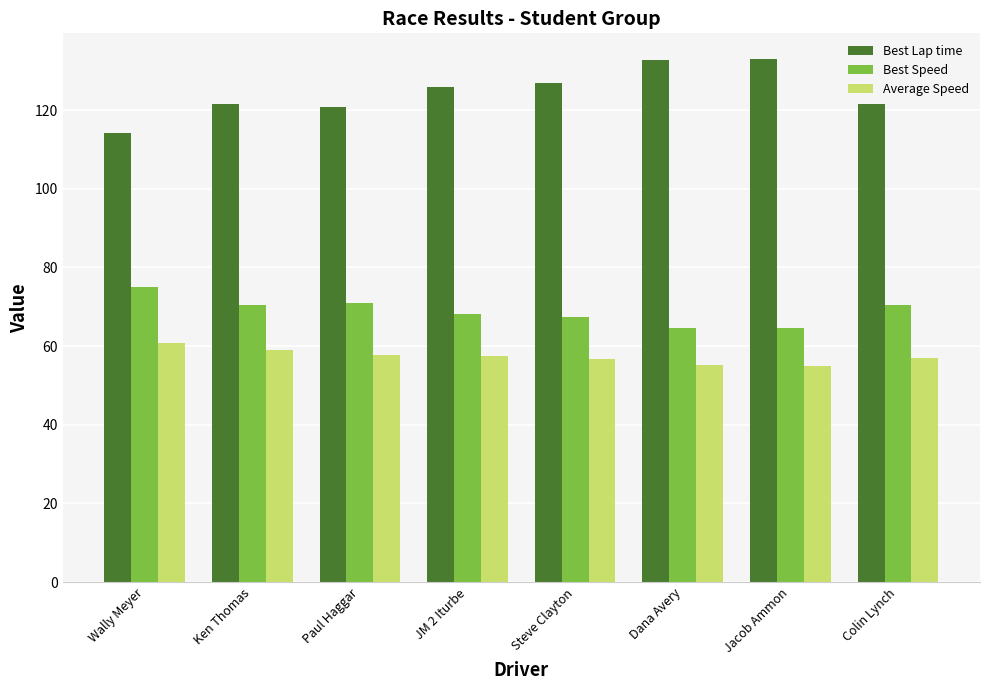

What is the maximum value shown in the chart?

132.9